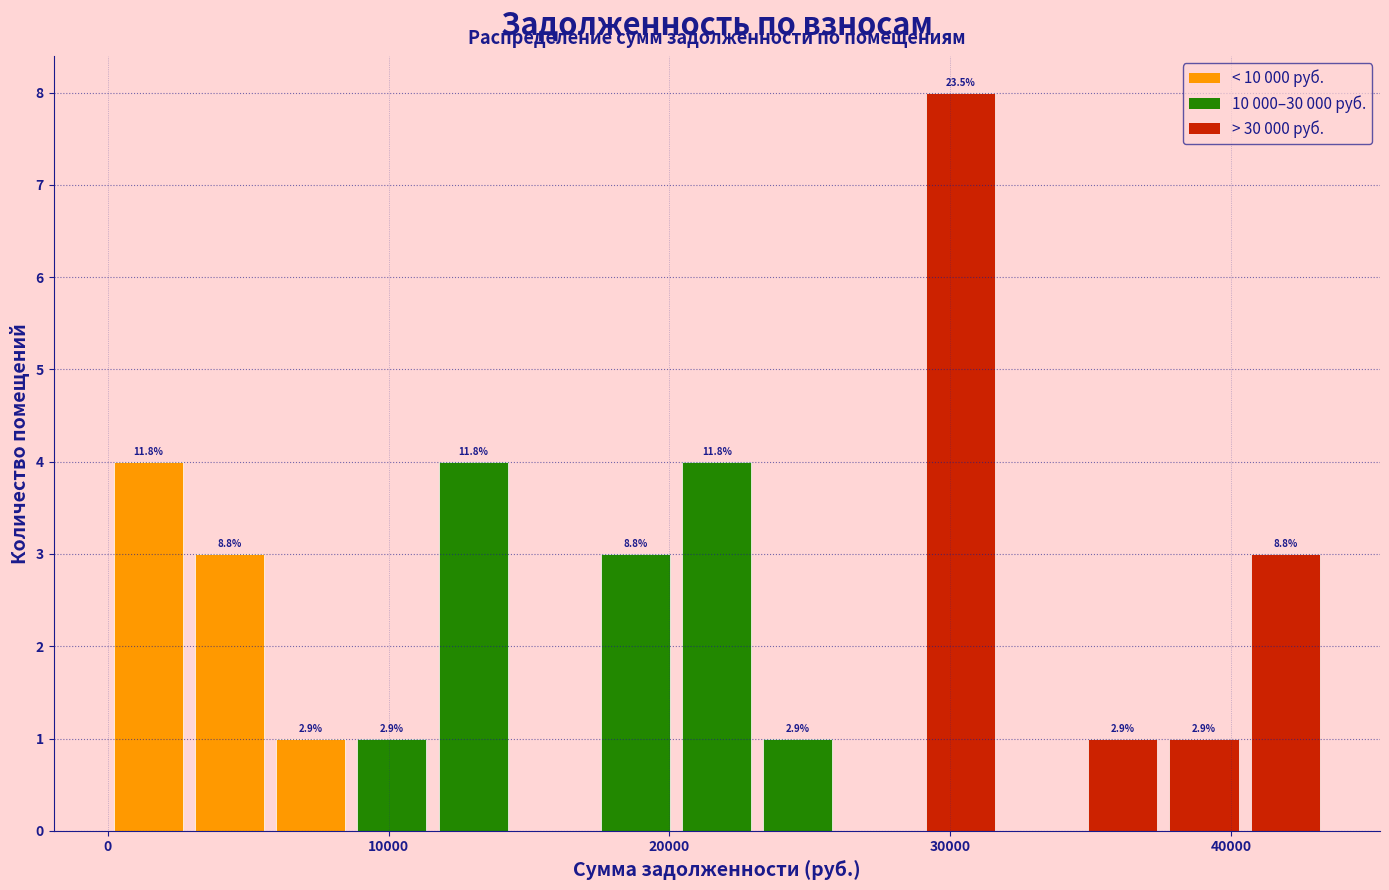

Around what value on the x-axis is the tallest bar? Give the approximate position of its centre, as read against the axis.

30000